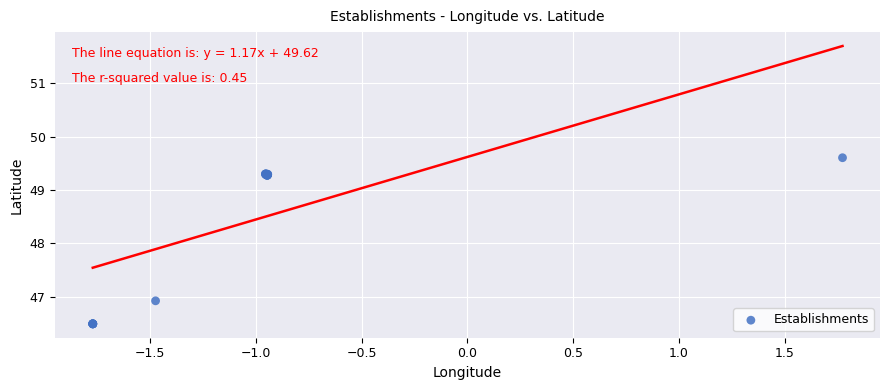

What Y value in the scatter plot is closest to 48?

46.9